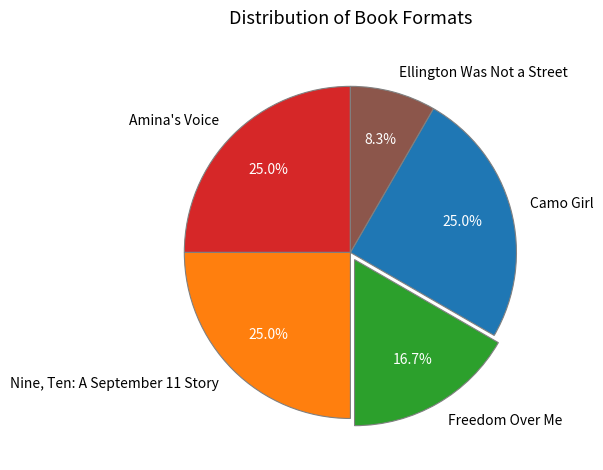

What is the smallest slice in the pie chart?

Ellington Was Not a Street